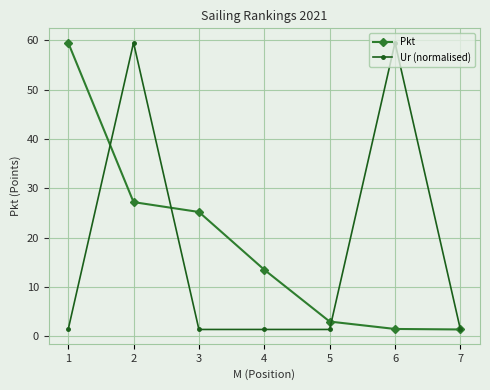

What is the maximum value shown in the chart?

59.5